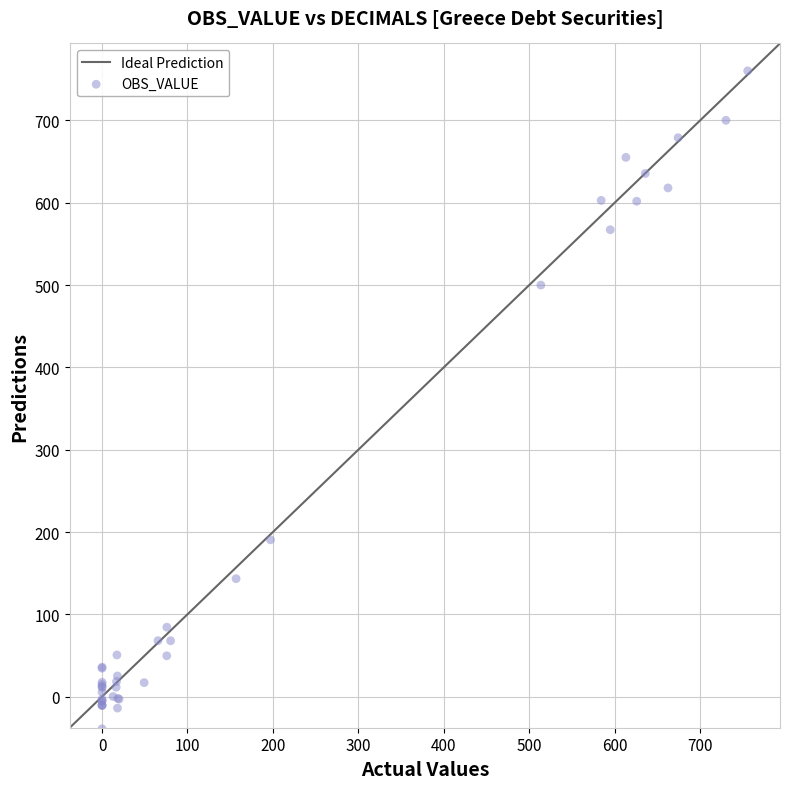

What Y value in the scatter plot is closest to 358?

500.0